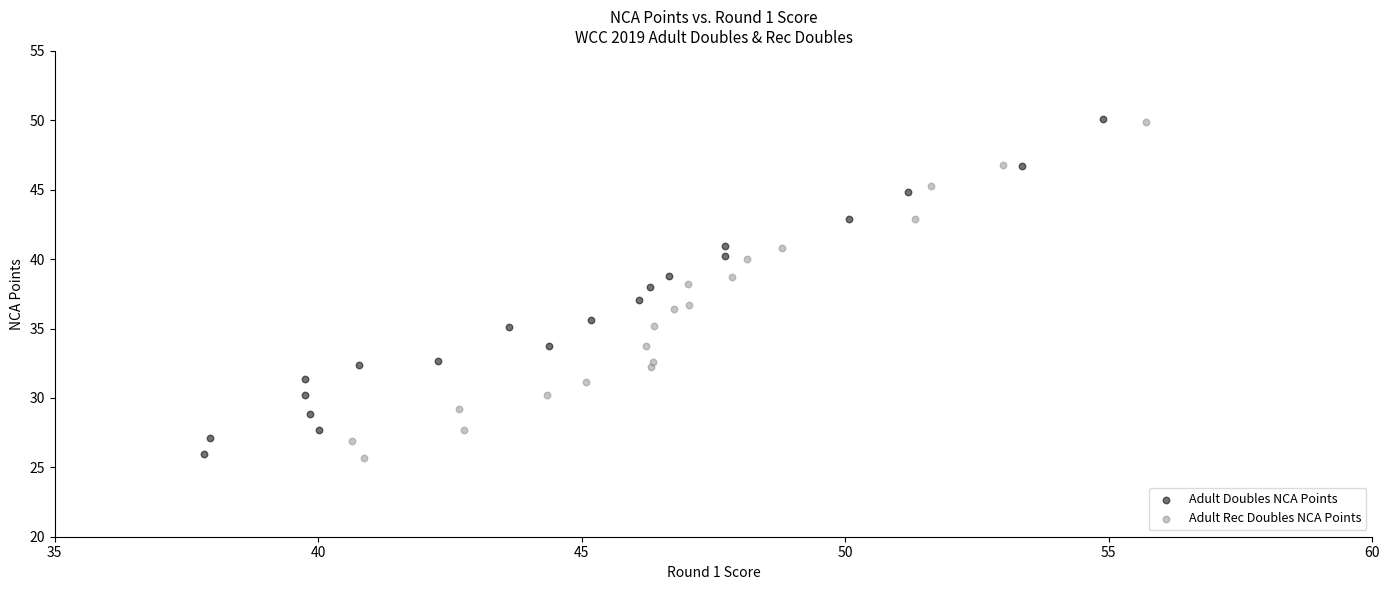

Which series has the widest spread of Y values?

Adult Rec Doubles NCA Points